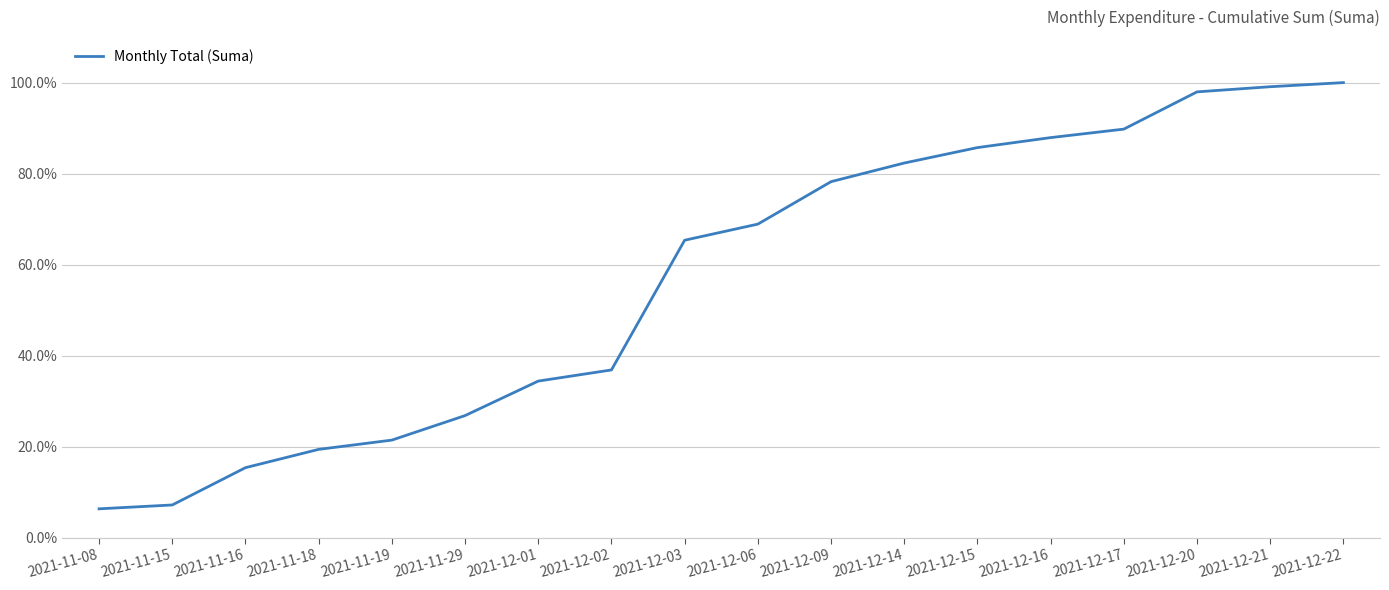

What is the maximum value shown in the chart?

100.0